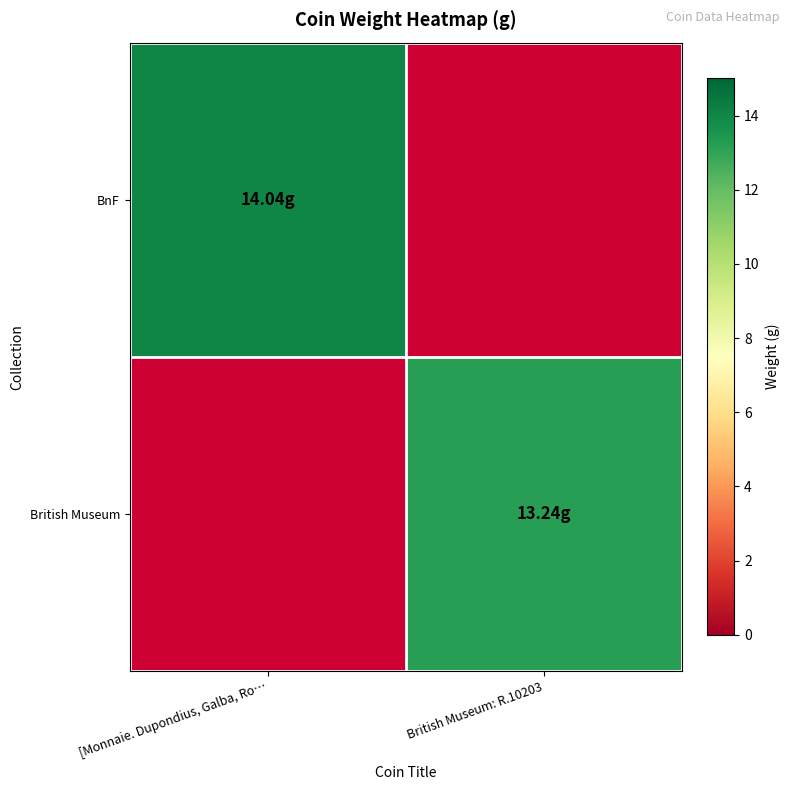

Which has a higher value, British Museum: R.10203 or [Monnaie. Dupondius, Galba, Ro…?

[Monnaie. Dupondius, Galba, Ro…